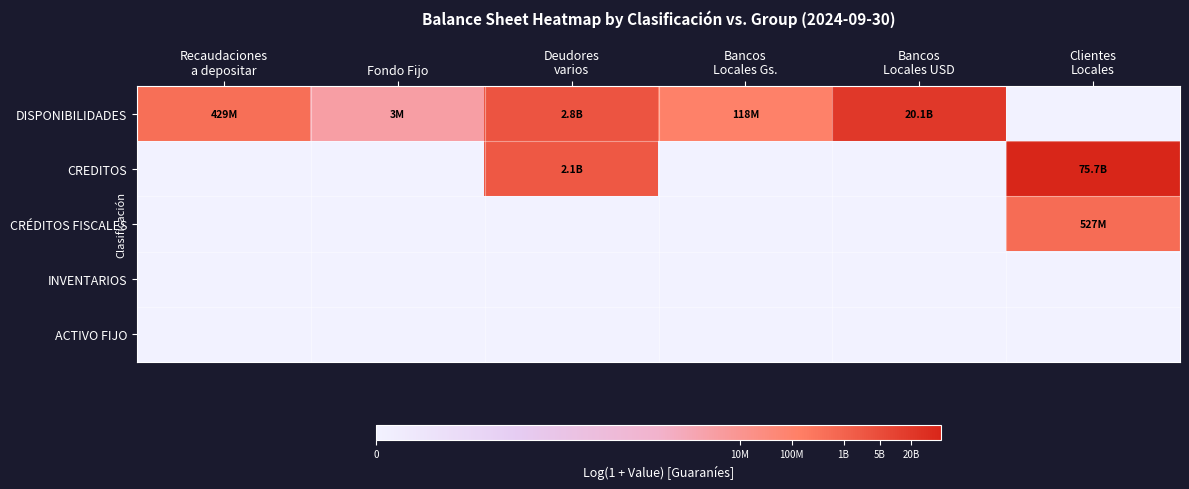

Rank the series by their maximum value, from highest to lowest.

CREDITOS, DISPONIBILIDADES, CRÉDITOS FISCALES, INVENTARIOS, ACTIVO FIJO